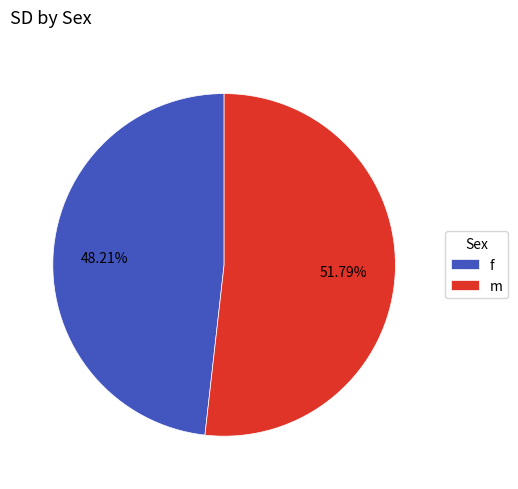

Combined, what portion of the pie is m and f?

100.0%